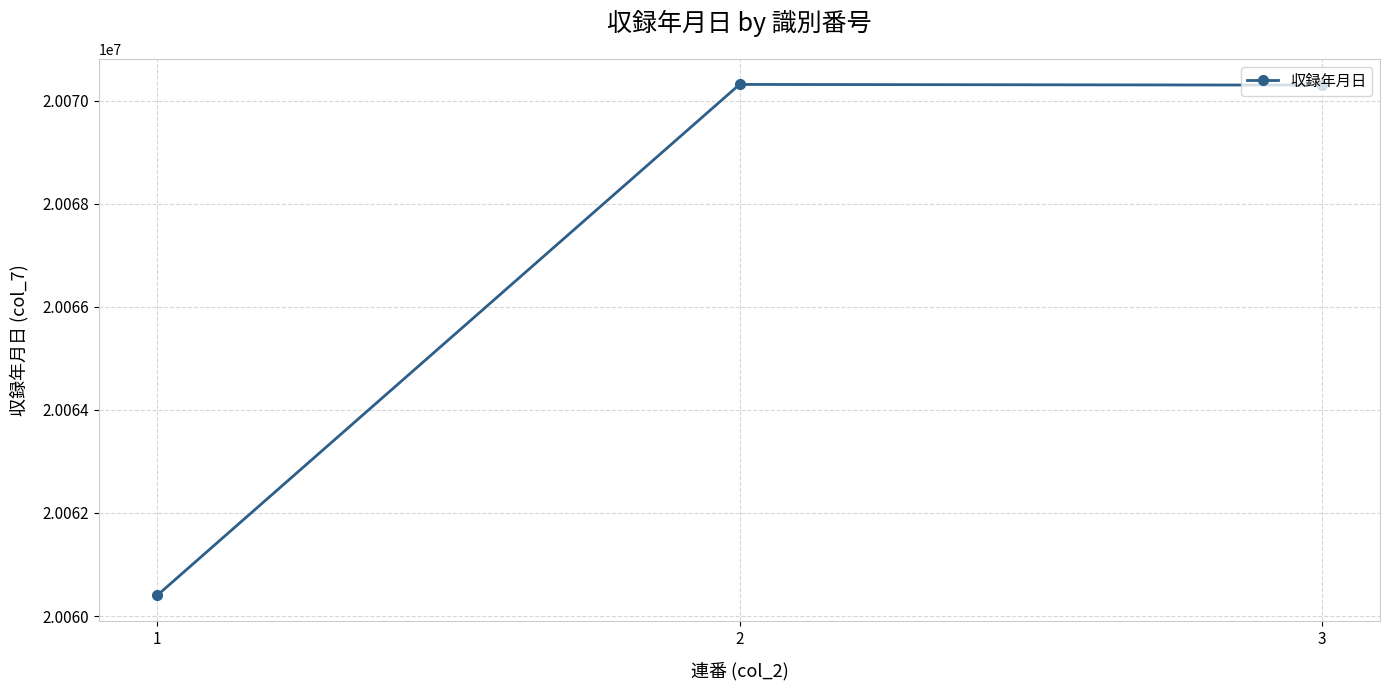

What is the ratio of the value at 3 to the value at 2?

1.0